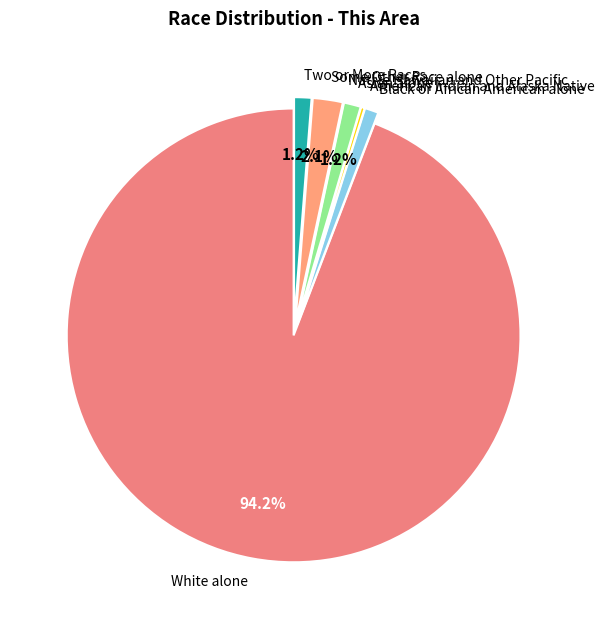

Is there a majority slice in this chart?

Yes